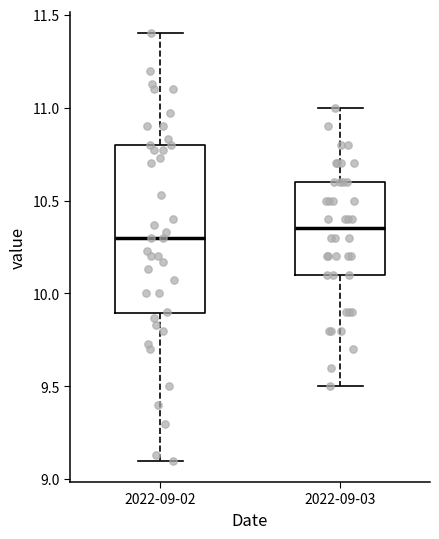

Which box's median line is the lowest?

2022-09-02